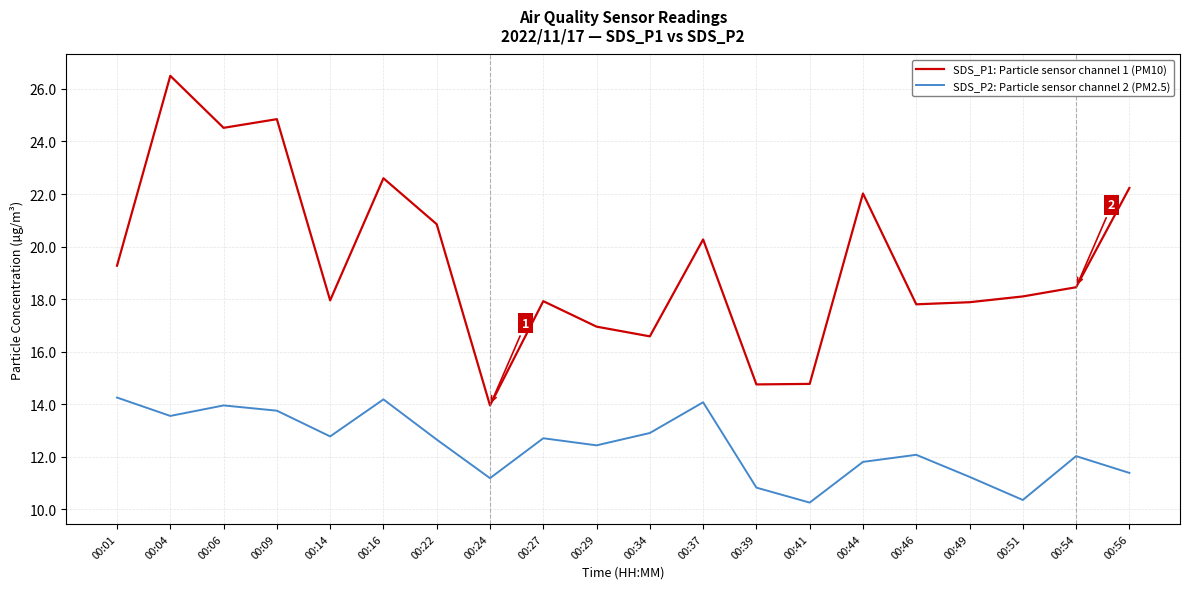

At which label does SDS_P2: Particle sensor channel 2 (PM2.5) first exceed 12?

00:01